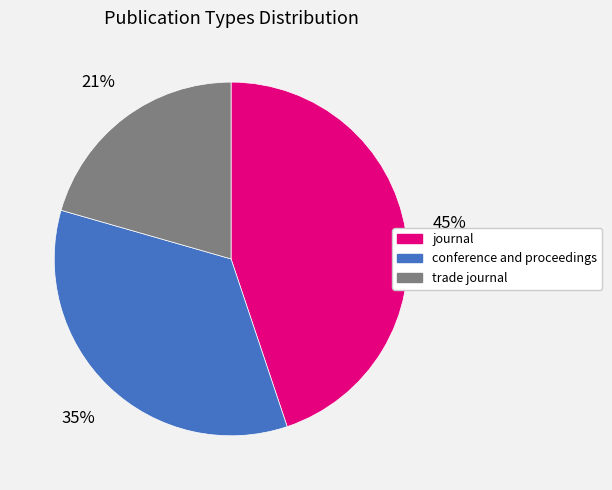

Is there any slice that represents more than half of the pie?

No